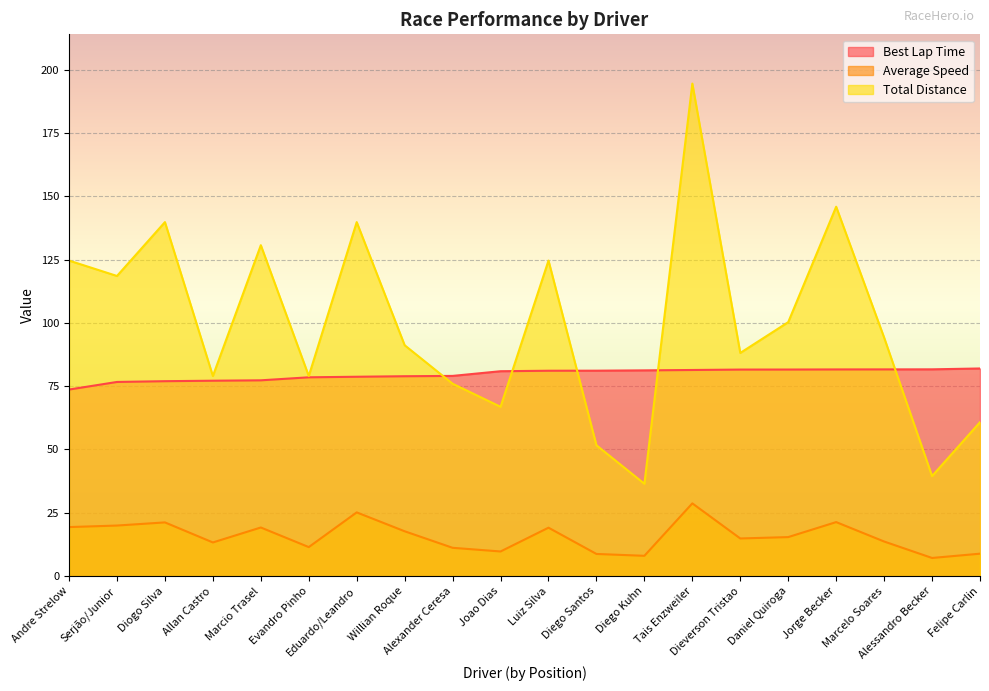

Reading right to left, what are all the values shown in this chart?

Best Lap Time: Felipe Carlin=82.0	Alessandro Becker=81.7	Marcelo Soares=81.6	Jorge Becker=81.6	Daniel Quiroga=81.6	Dieverson Tristao=81.6	Tais Enzweiler=81.4	Diego Kuhn=81.2	Diego Santos=81.1	Luiz Silva=81.1	Joao Dias=80.9	Alexander Ceresa=79.1	Willian Roque=78.9	Eduardo/Leandro=78.7	Evandro Pinho=78.5	Marcio Trasel=77.3	Allan Castro=77.2	Diogo Silva=77.0	Serjão/Junior=76.7	Andre Strelow=73.7
Average Speed: Felipe Carlin=8.9	Alessandro Becker=7.2	Marcelo Soares=13.7	Jorge Becker=21.3	Daniel Quiroga=15.4	Dieverson Tristao=14.9	Tais Enzweiler=28.7	Diego Kuhn=8.0	Diego Santos=8.7	Luiz Silva=19.1	Joao Dias=9.7	Alexander Ceresa=11.2	Willian Roque=17.7	Eduardo/Leandro=25.2	Evandro Pinho=11.5	Marcio Trasel=19.2	Allan Castro=13.3	Diogo Silva=21.2	Serjão/Junior=20.0	Andre Strelow=19.4
Total Distance: Felipe Carlin=60.8	Alessandro Becker=39.5	Marcelo Soares=94.2	Jorge Becker=145.9	Daniel Quiroga=100.3	Dieverson Tristao=88.1	Tais Enzweiler=194.5	Diego Kuhn=36.5	Diego Santos=51.7	Luiz Silva=124.6	Joao Dias=66.9	Alexander Ceresa=76.0	Willian Roque=91.2	Eduardo/Leandro=139.8	Evandro Pinho=79.0	Marcio Trasel=130.7	Allan Castro=79.0	Diogo Silva=139.8	Serjão/Junior=118.5	Andre Strelow=124.6